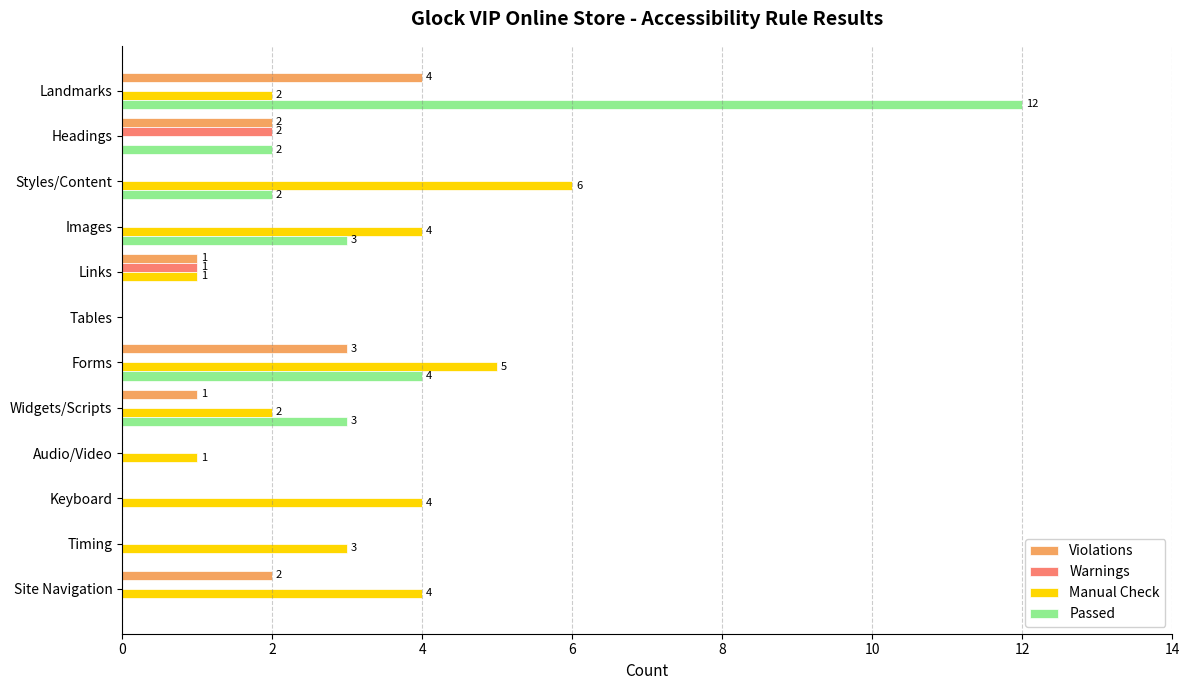

What is the greatest value displayed?

12